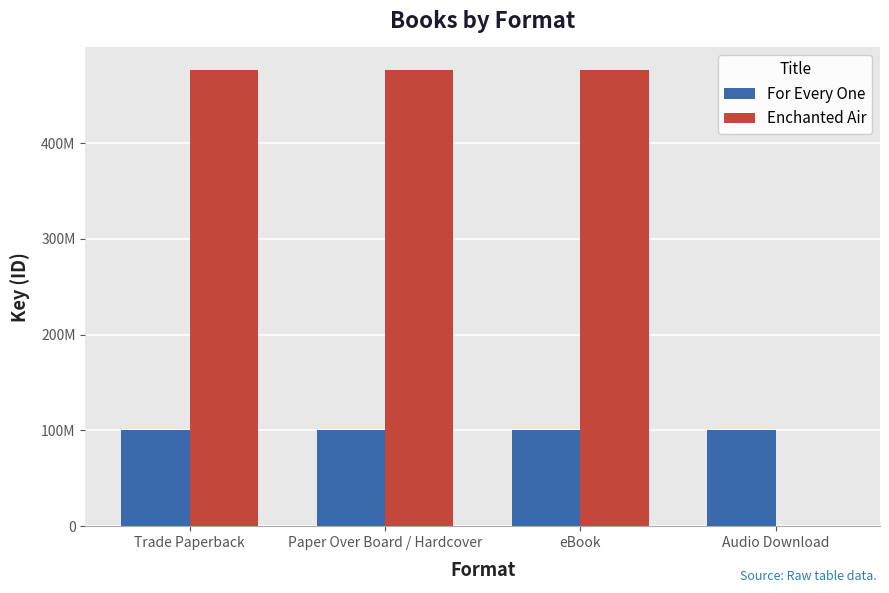

Are the bars grouped side by side (vs. stacked)?

Yes